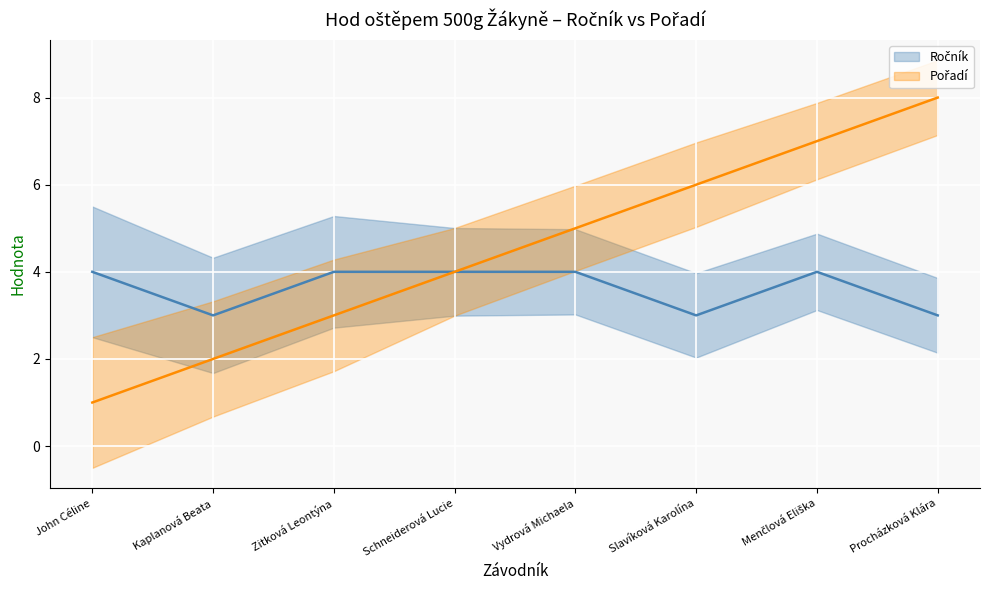

Reading right to left, transcribe all the data shown in this chart.

Ročník: 3	4	3	4	4	4	3	4
Pořadí: 8	7	6	5	4	3	2	1